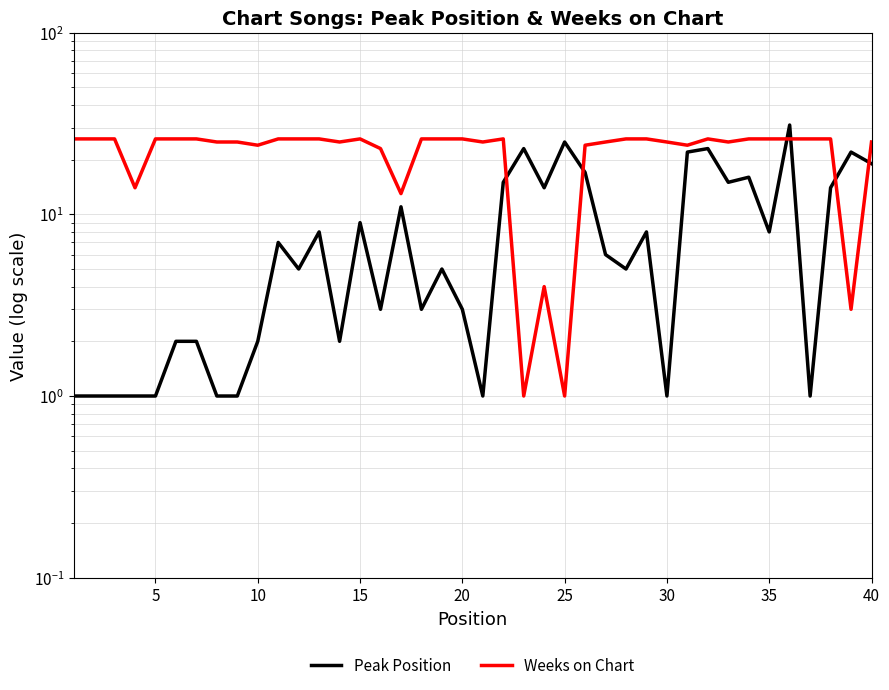

What is the minimum value shown in the chart?

1